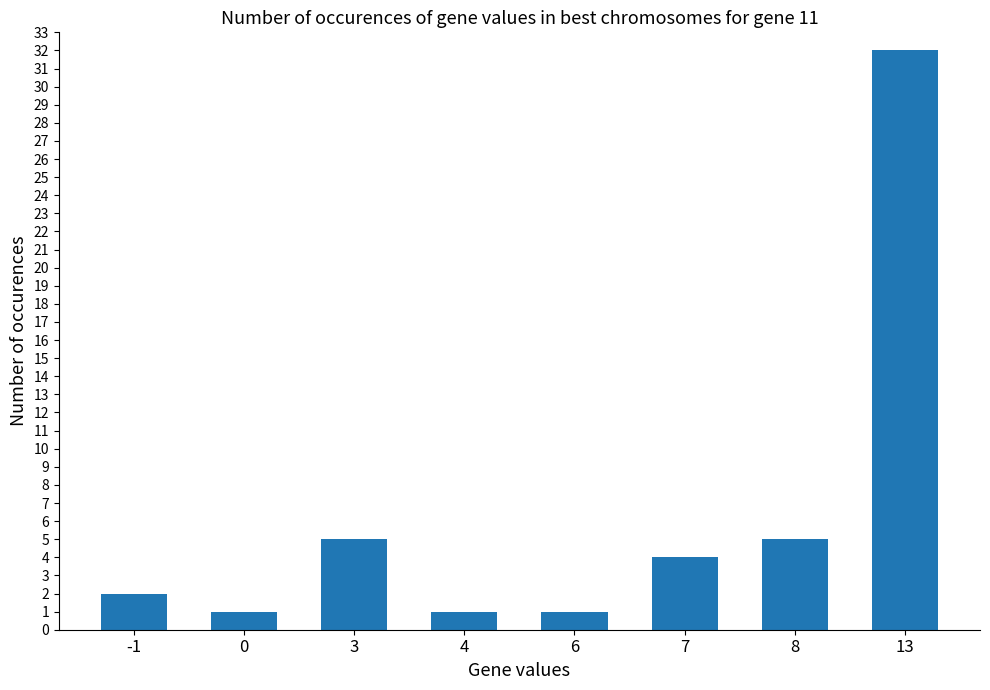

What is the ratio of the value at 6 to the value at -1?

0.5